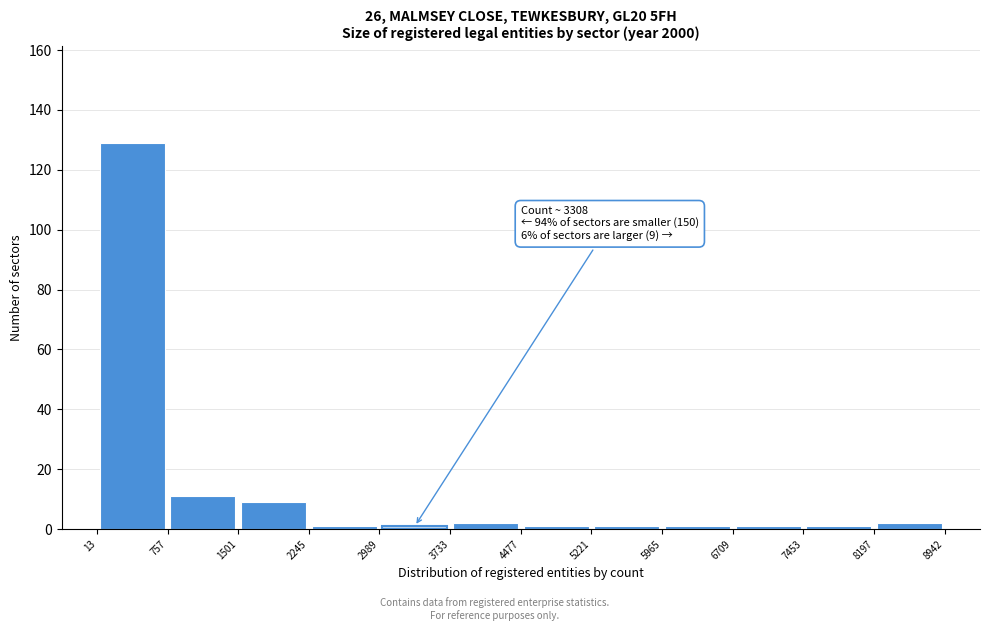

Over which range of the x-axis is the bar tallest?

13 to 757